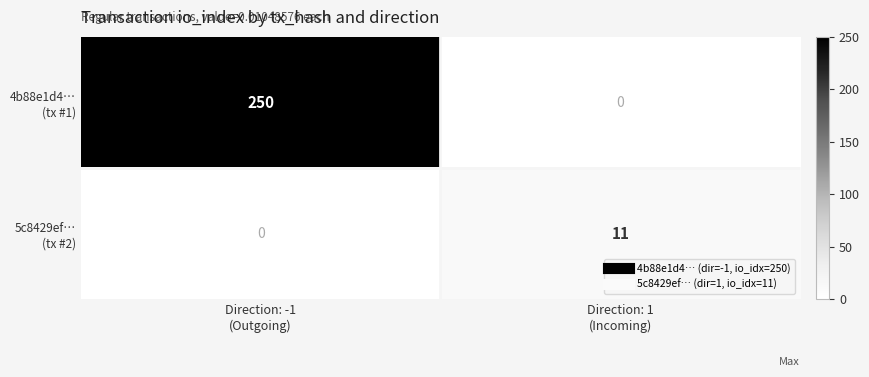

List the series in order of their overall mean, highest first.

4b88e1d4… (tx #1), 5c8429ef… (tx #2)